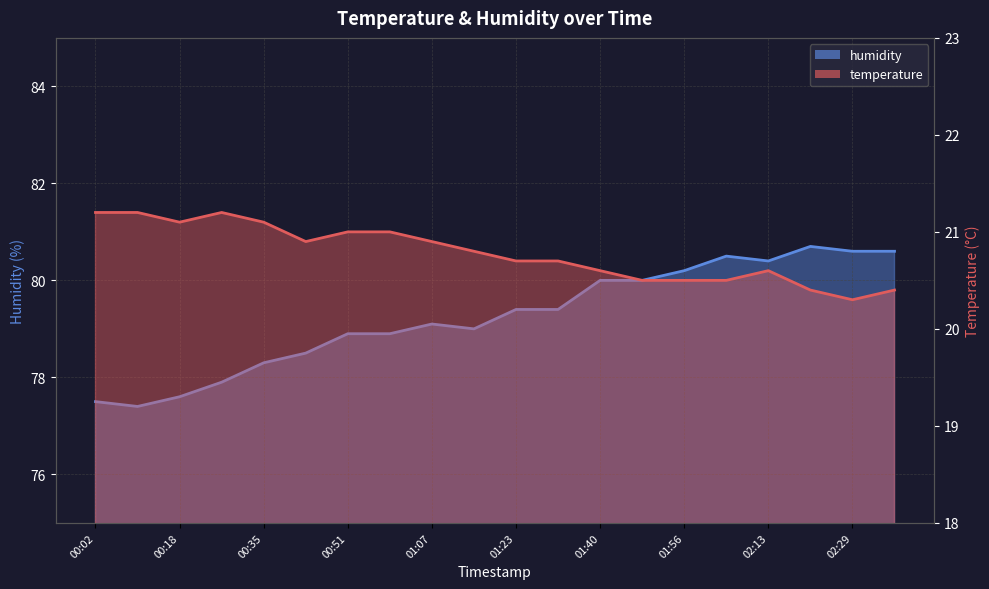

At which category is the sum across all series the highest?

02:21